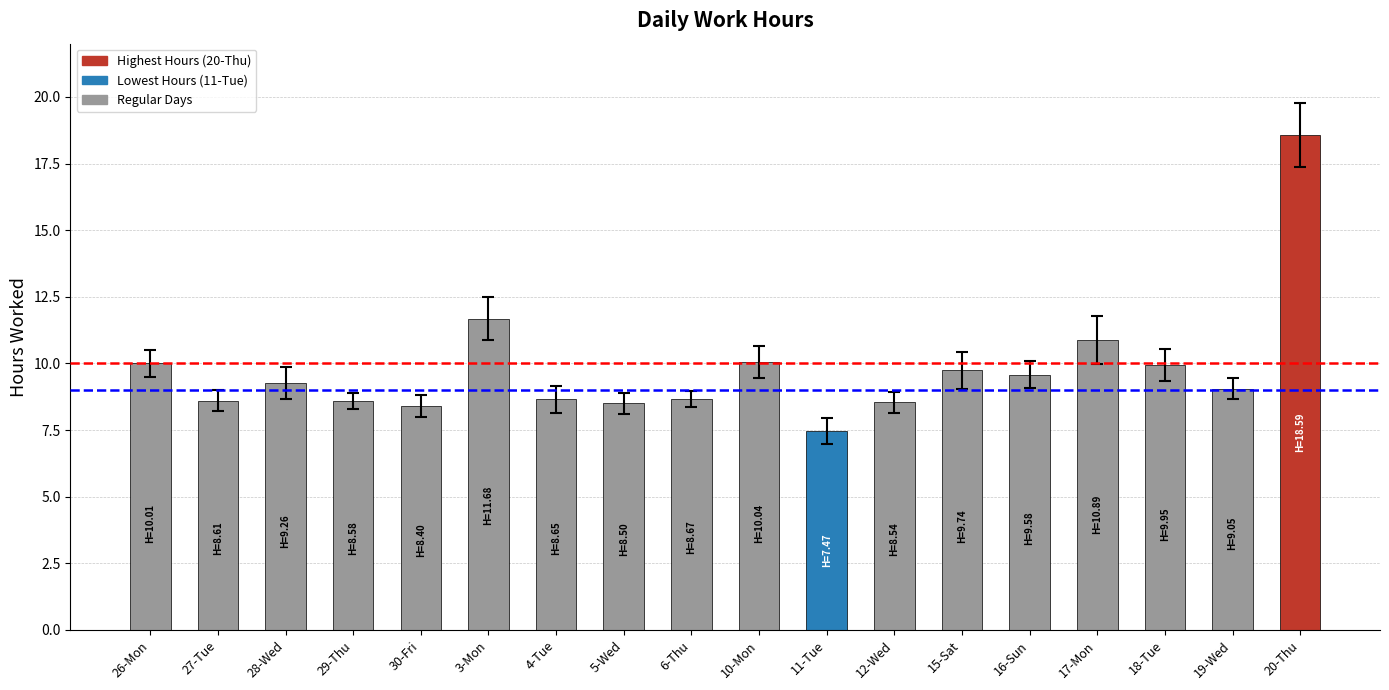

Is it true that the value at 6-Thu is 8.7?

True